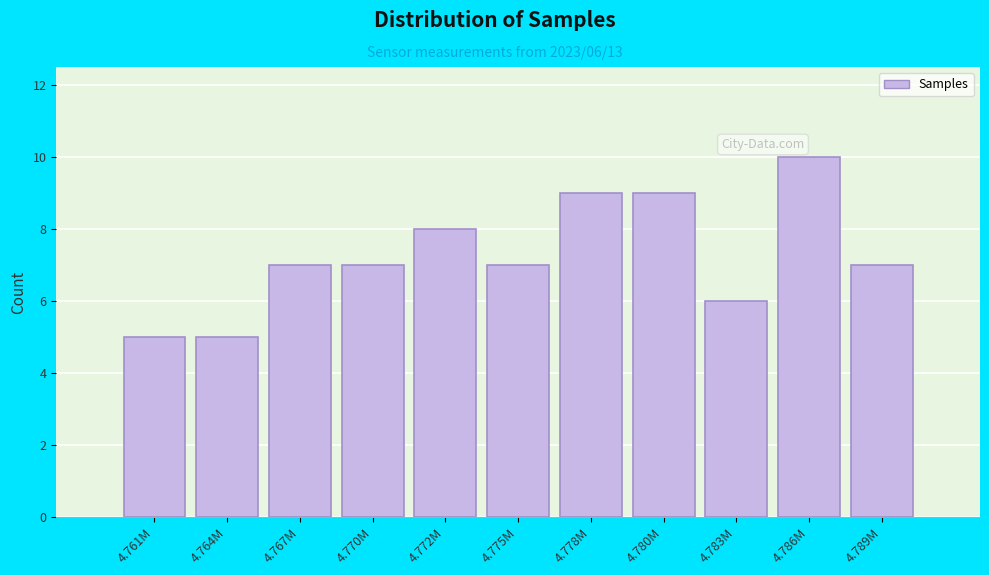

Reading right to left, extract all data points from this chart.

4.789M=7	4.786M=10	4.783M=6	4.780M=9	4.778M=9	4.775M=7	4.772M=8	4.770M=7	4.767M=7	4.764M=5	4.761M=5